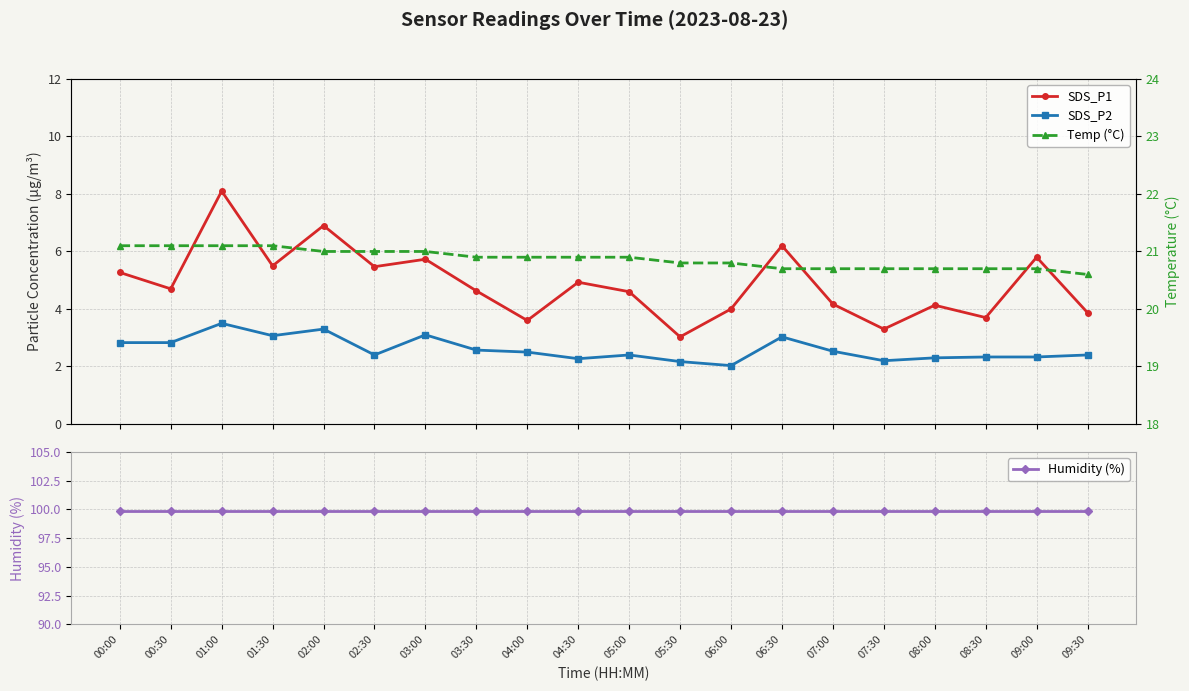

What is the difference between the highest and lowest values at 06:30?

96.9